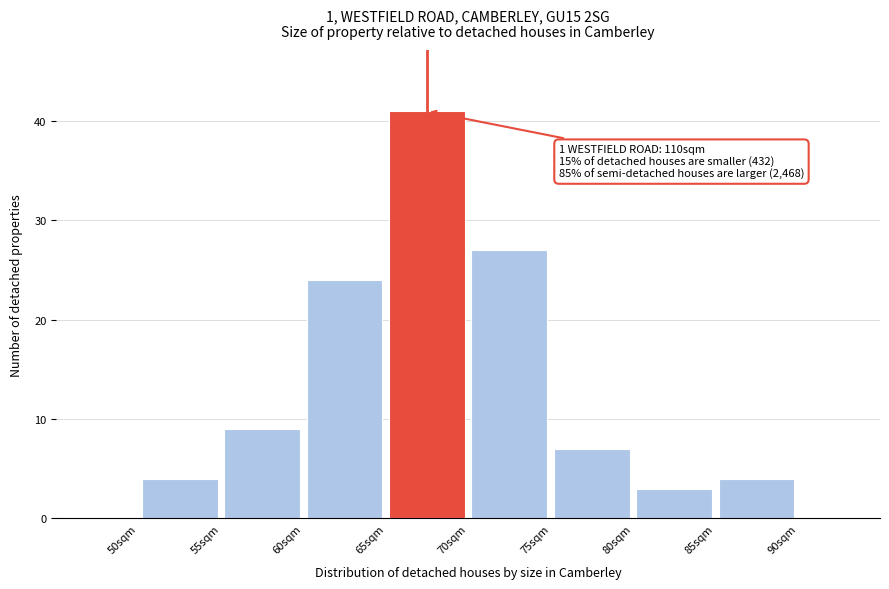

Which range on the x-axis has the tallest bar?

65 to 70